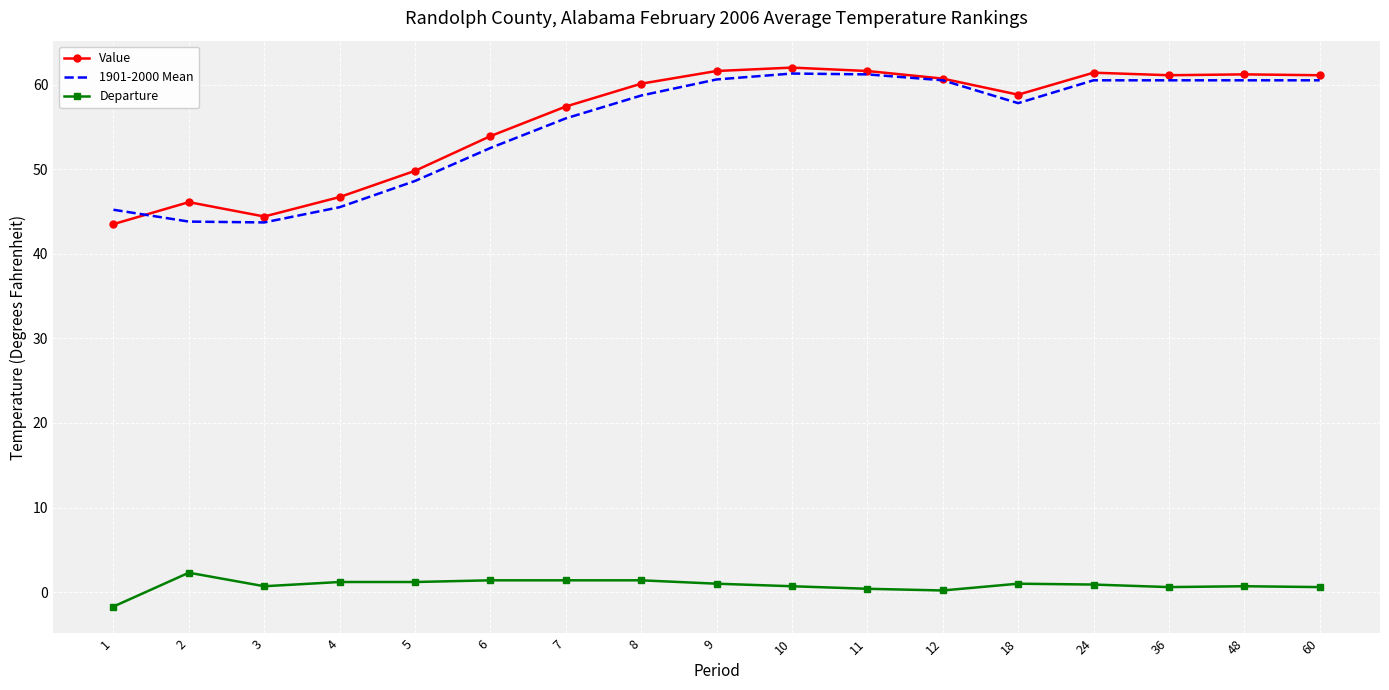

What is the maximum value shown in the chart?

62.0